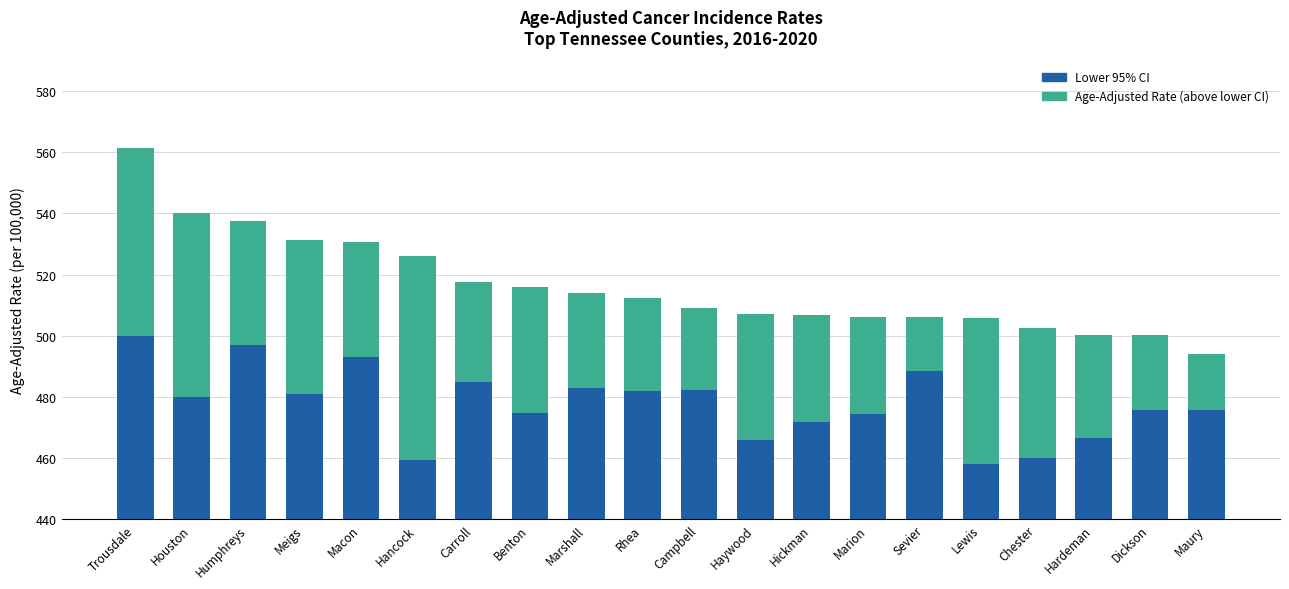

Which label corresponds to the smallest value in the chart?

Sevier